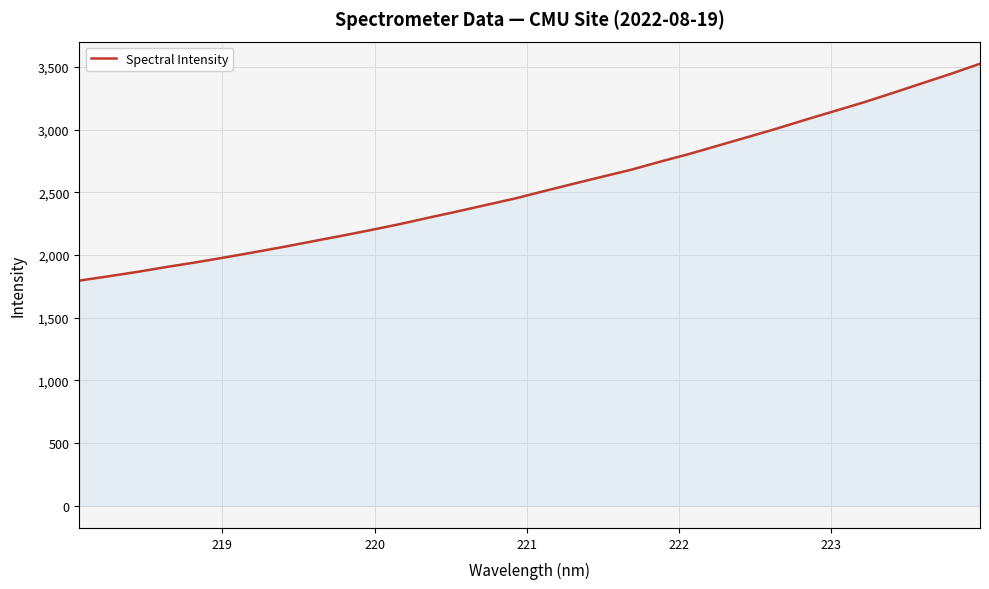

What is the greatest value displayed?

3526.2